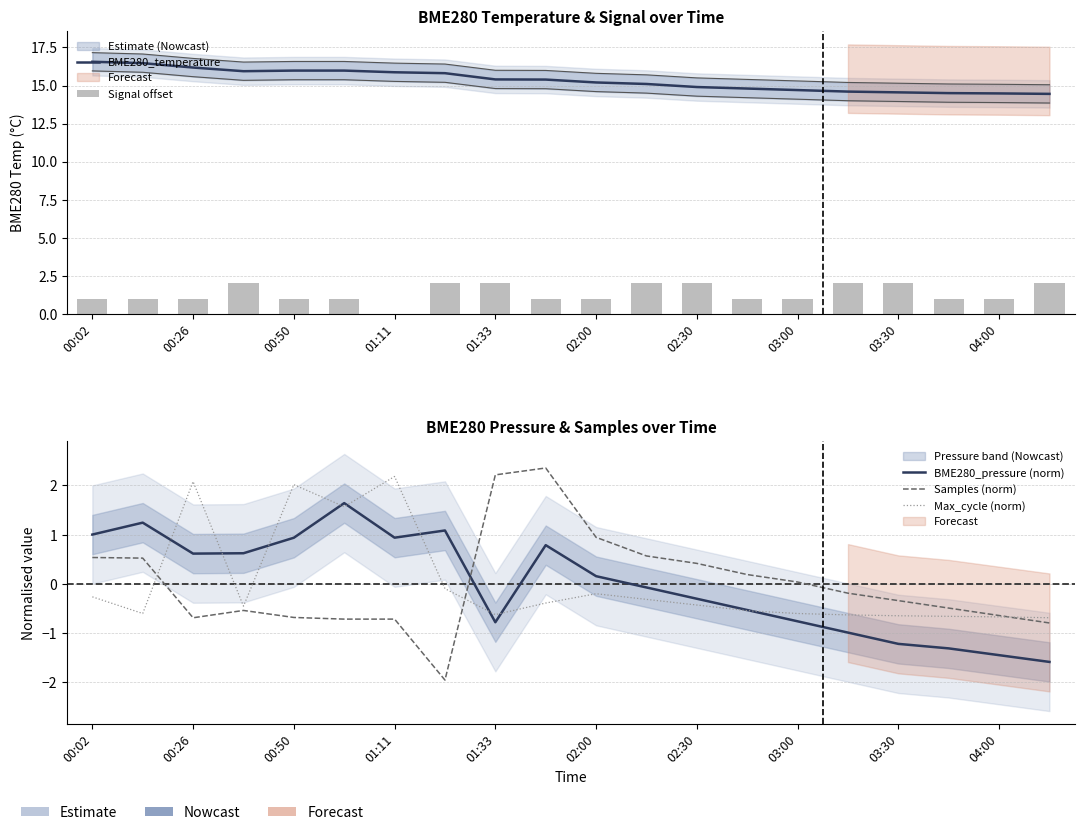

The Signal offset series shows 0.4 at 02:00. True or false?

False